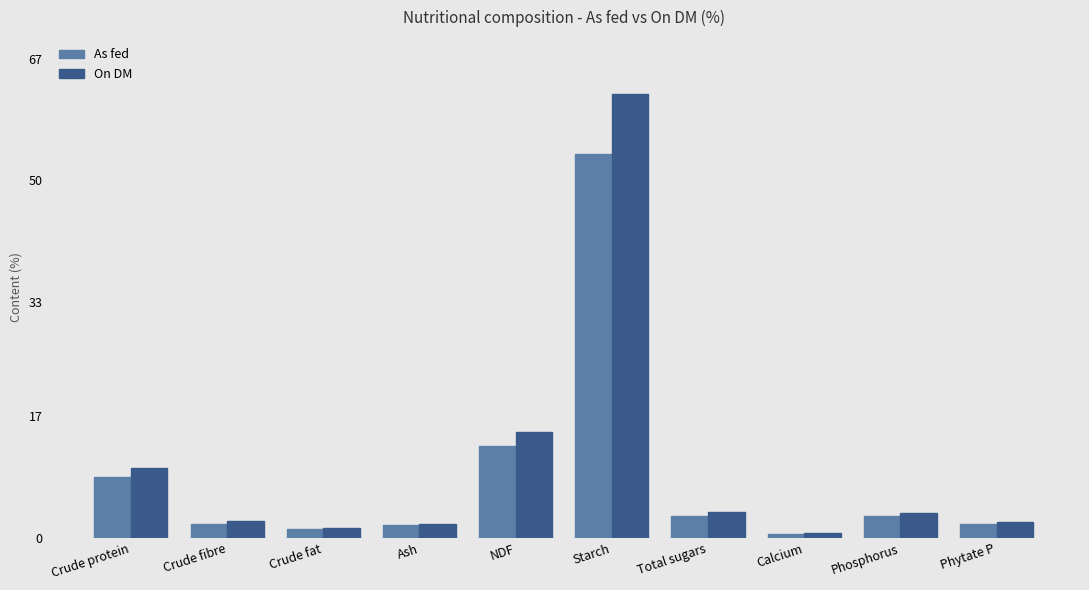

Where is On DM nearest to the value 31?

NDF